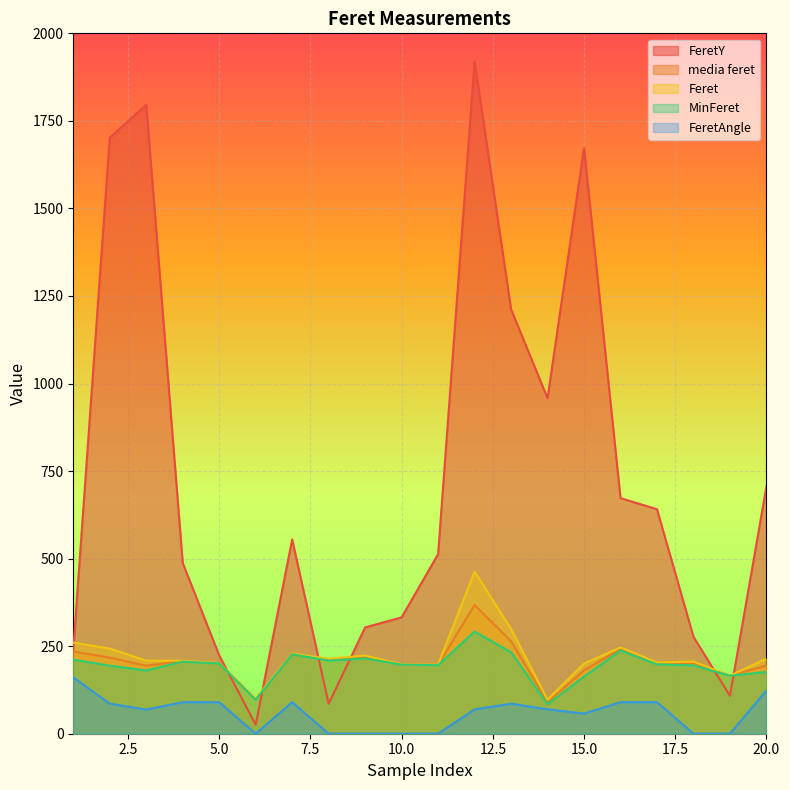

True or false: MinFeret has more than 0 interior local peaks.

True